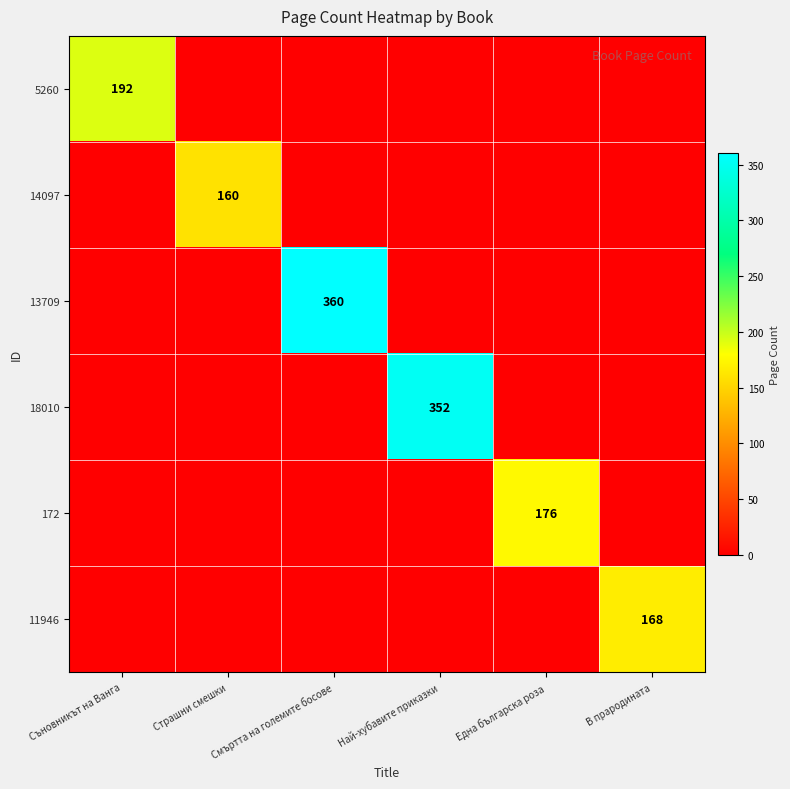

The 14097 series shows 0 at Една българска роза. True or false?

True